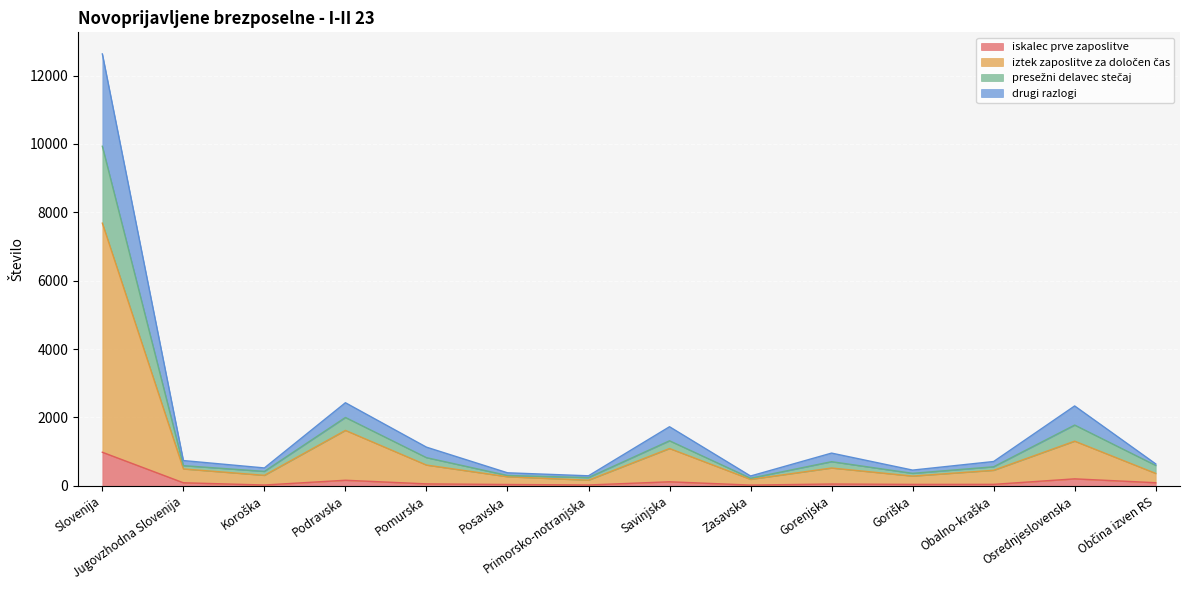

What is the difference between the iskalec prve zaposlitve values at Koroška and Gorenjska?

29